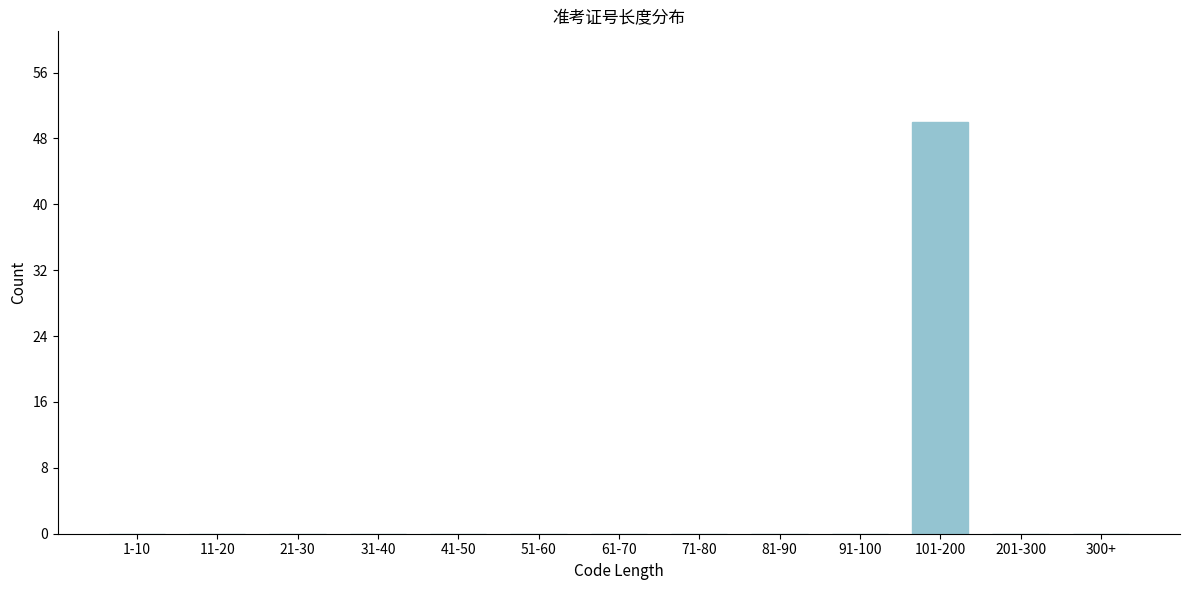

Reading left to right, what are all the values shown in this chart?

1-10=0	11-20=0	21-30=0	31-40=0	41-50=0	51-60=0	61-70=0	71-80=0	81-90=0	91-100=0	101-200=50	201-300=0	300+=0